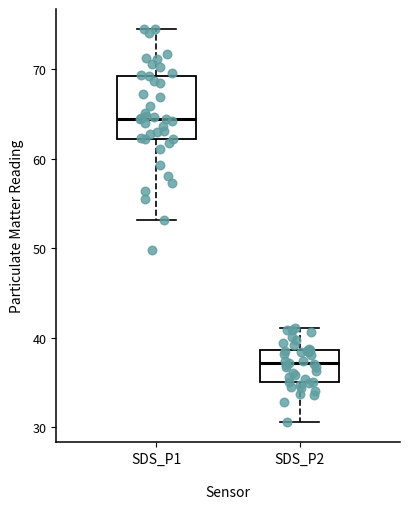

Reading left to right, transcribe this box plot: for each box, give where its median line is, the range the box spans, and where its two whiskers end, as read against the y-axis. The values are not printed on the chart, so give them approximately, as read against the axis.

SDS_P1: median 64, box 62 to 69, whiskers 53 to 75
SDS_P2: median 37, box 35 to 39, whiskers 31 to 41